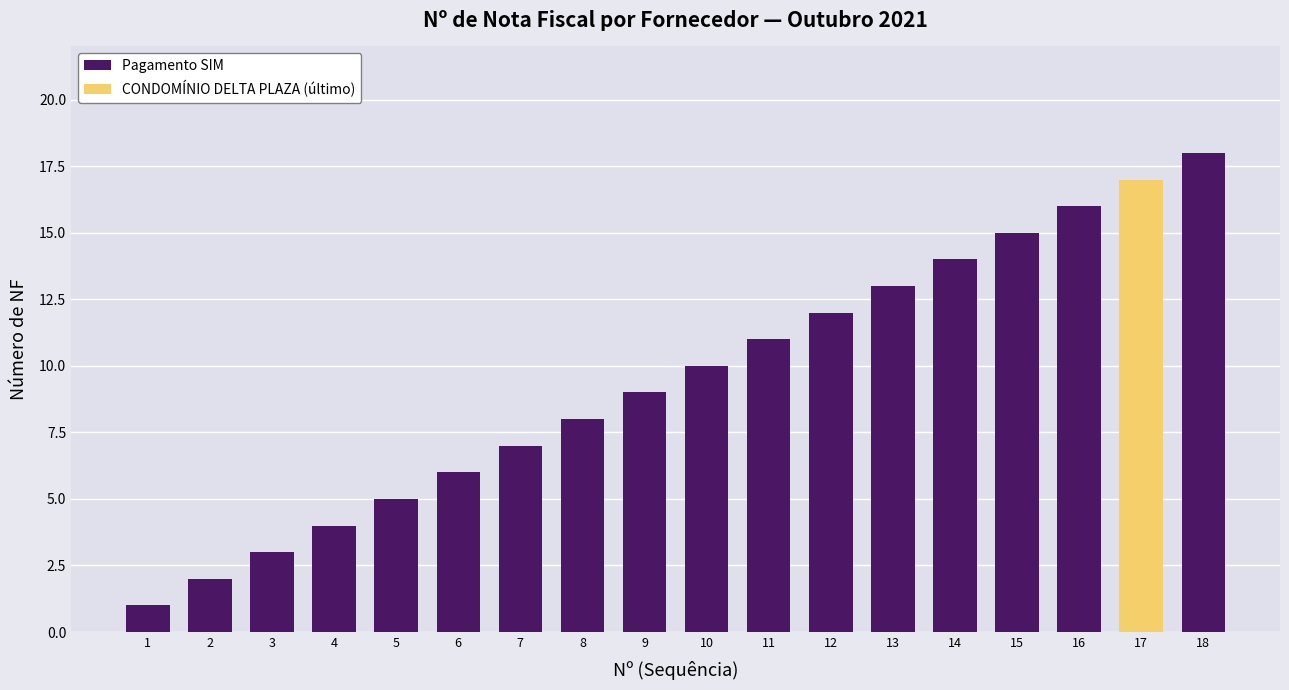

Are the bars horizontal?

No